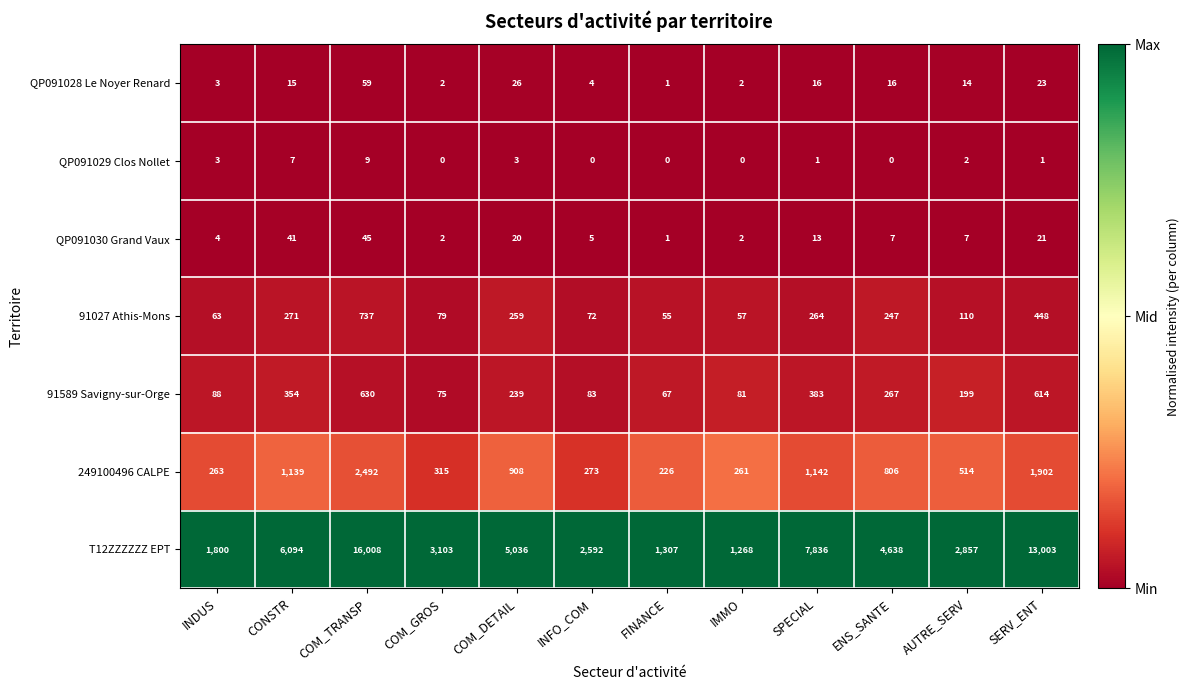

At which category does the chart reach its peak across all series?

COM_TRANSP